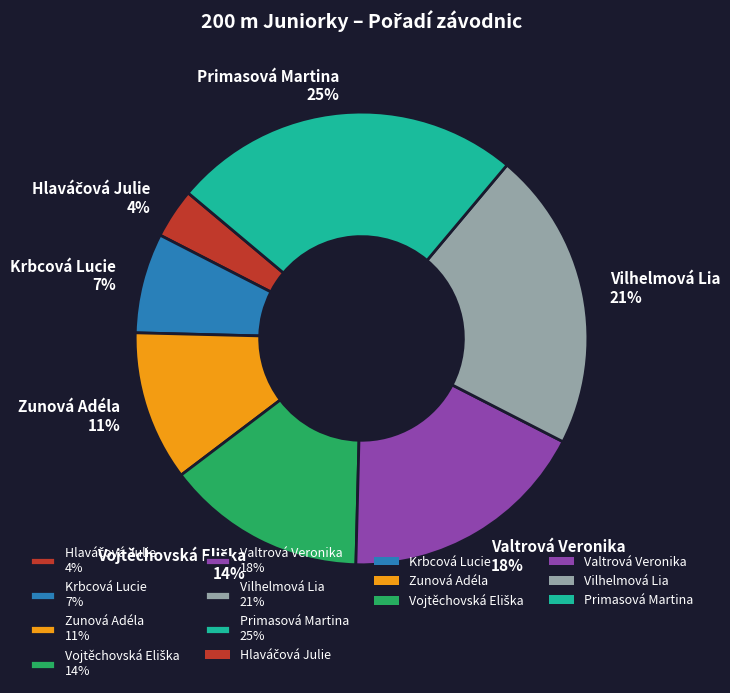

Which category has the biggest portion of the pie?

Primasová Martina